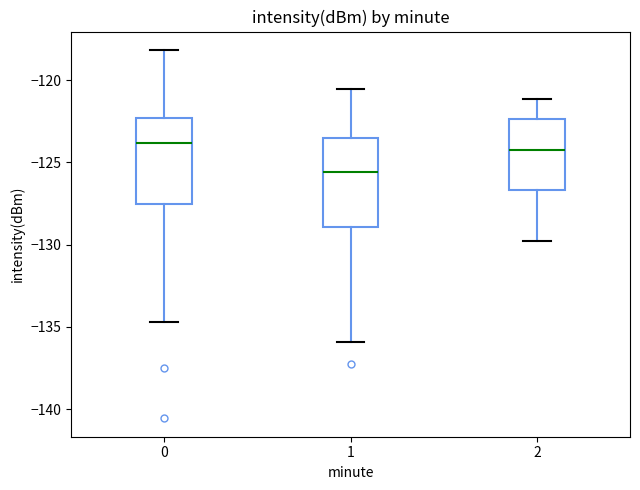

Which box has the lowest median line?

1